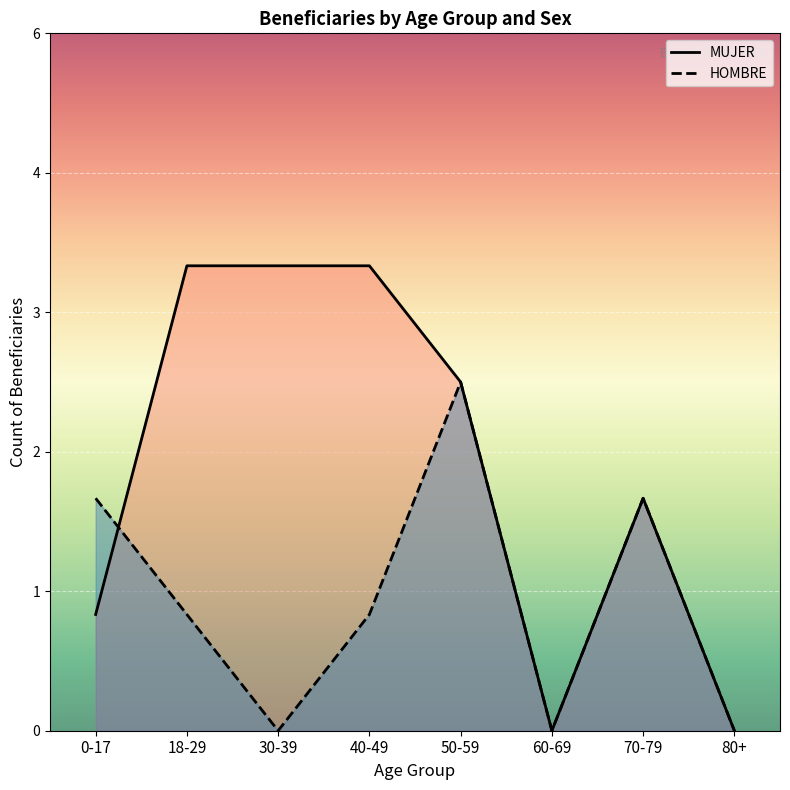

Rank the series by their maximum value, from lowest to highest.

HOMBRE, MUJER